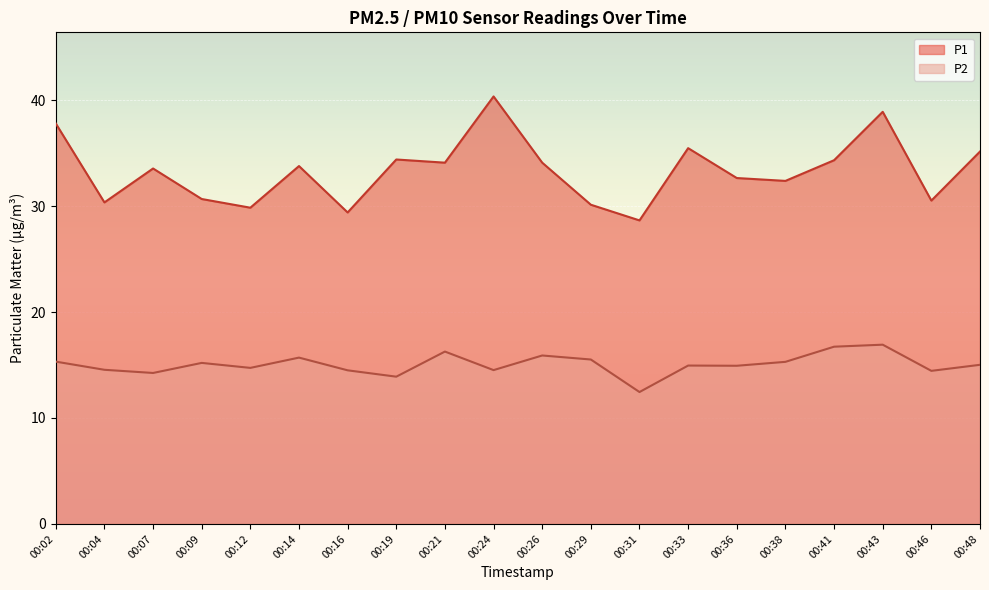

Which series has the largest total across all categories?

P1